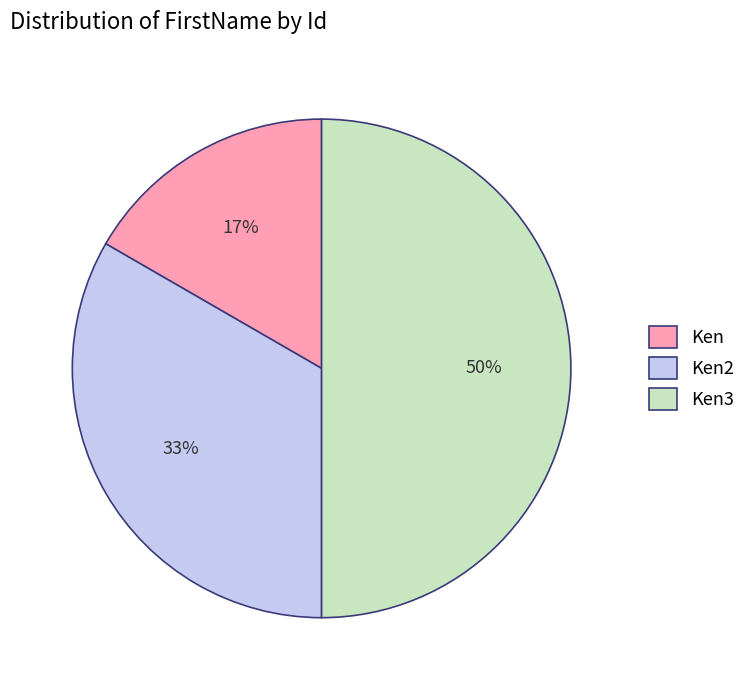

Is it true that Ken2 is 33% of the pie?

True